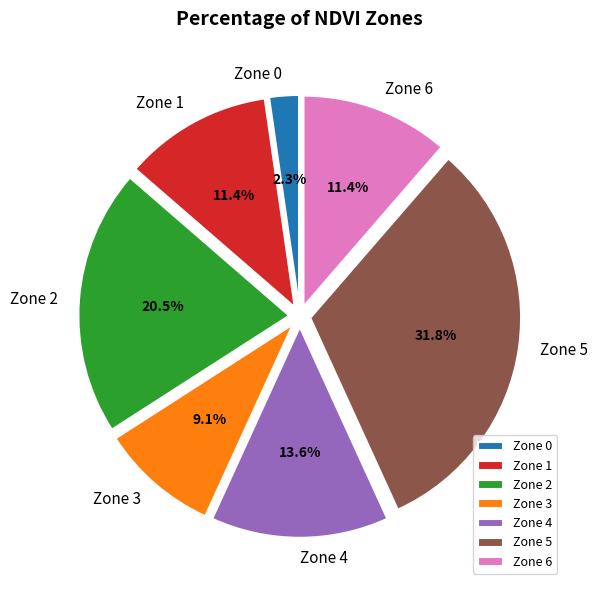

Between Zone 6 and Zone 2, which is larger?

Zone 2